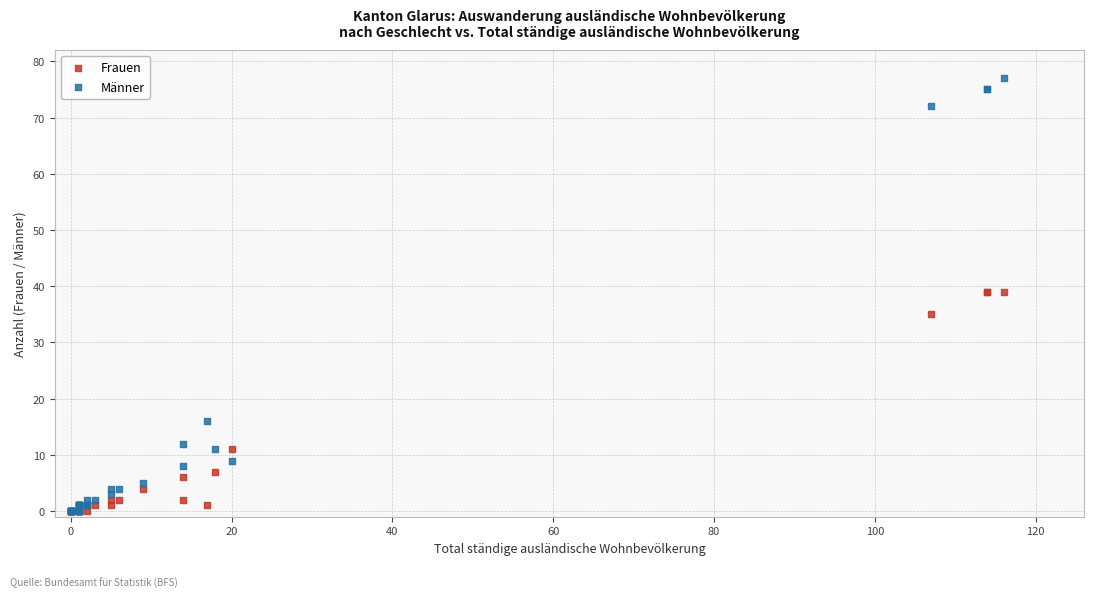

In the Frauen series, what Y value is closest to 19?

11